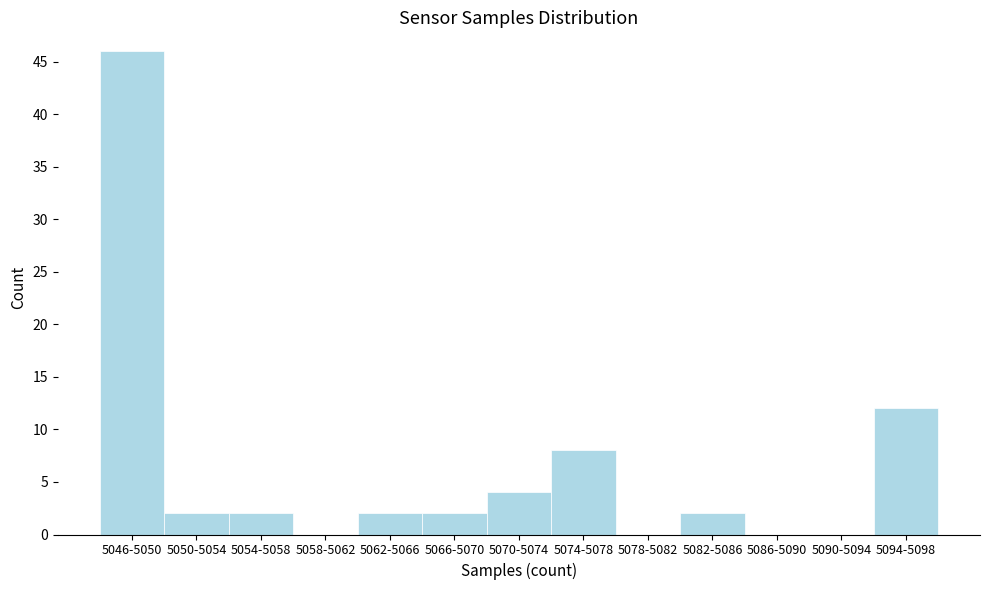

Reading right to left, transcribe all the data shown in this chart.

5094-5098=12	5090-5094=0	5086-5090=0	5082-5086=2	5078-5082=0	5074-5078=8	5070-5074=4	5066-5070=2	5062-5066=2	5058-5062=0	5054-5058=2	5050-5054=2	5046-5050=46